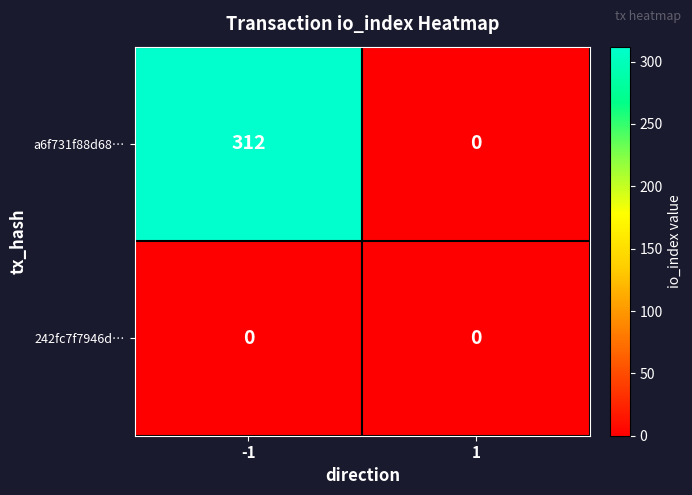

At how many categories does at least one series exceed 200?

1